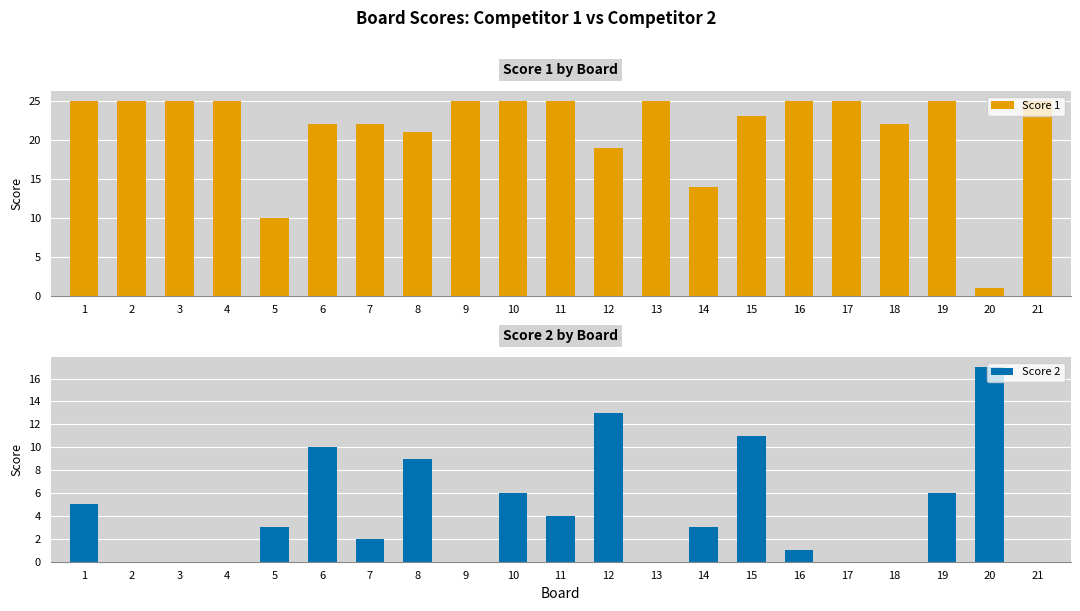

What is the difference between the second highest and minimum values in the Score 2 series?

13